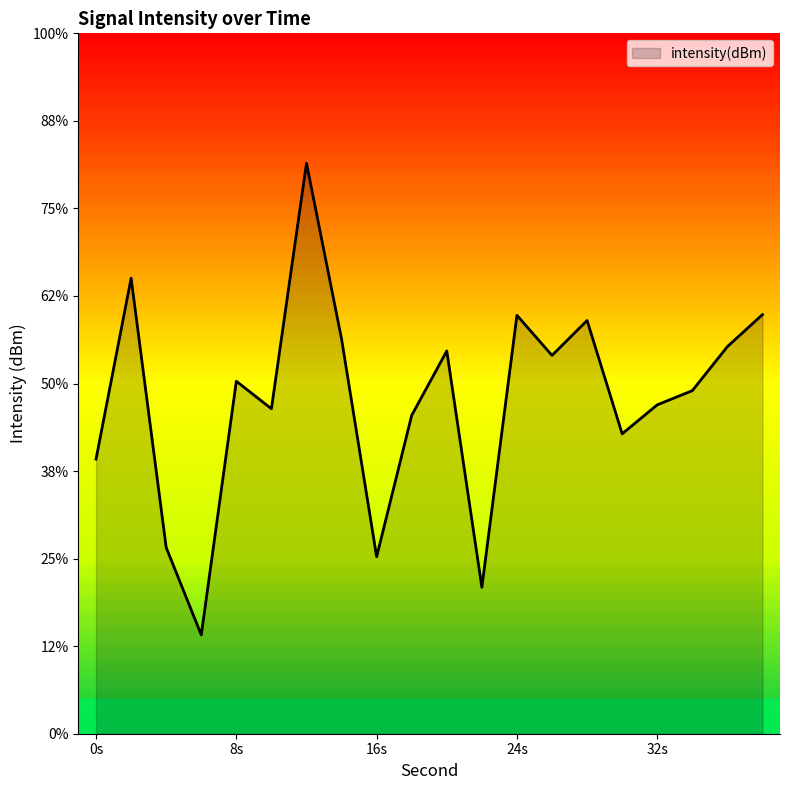

Does the chart have visible grid lines?

No